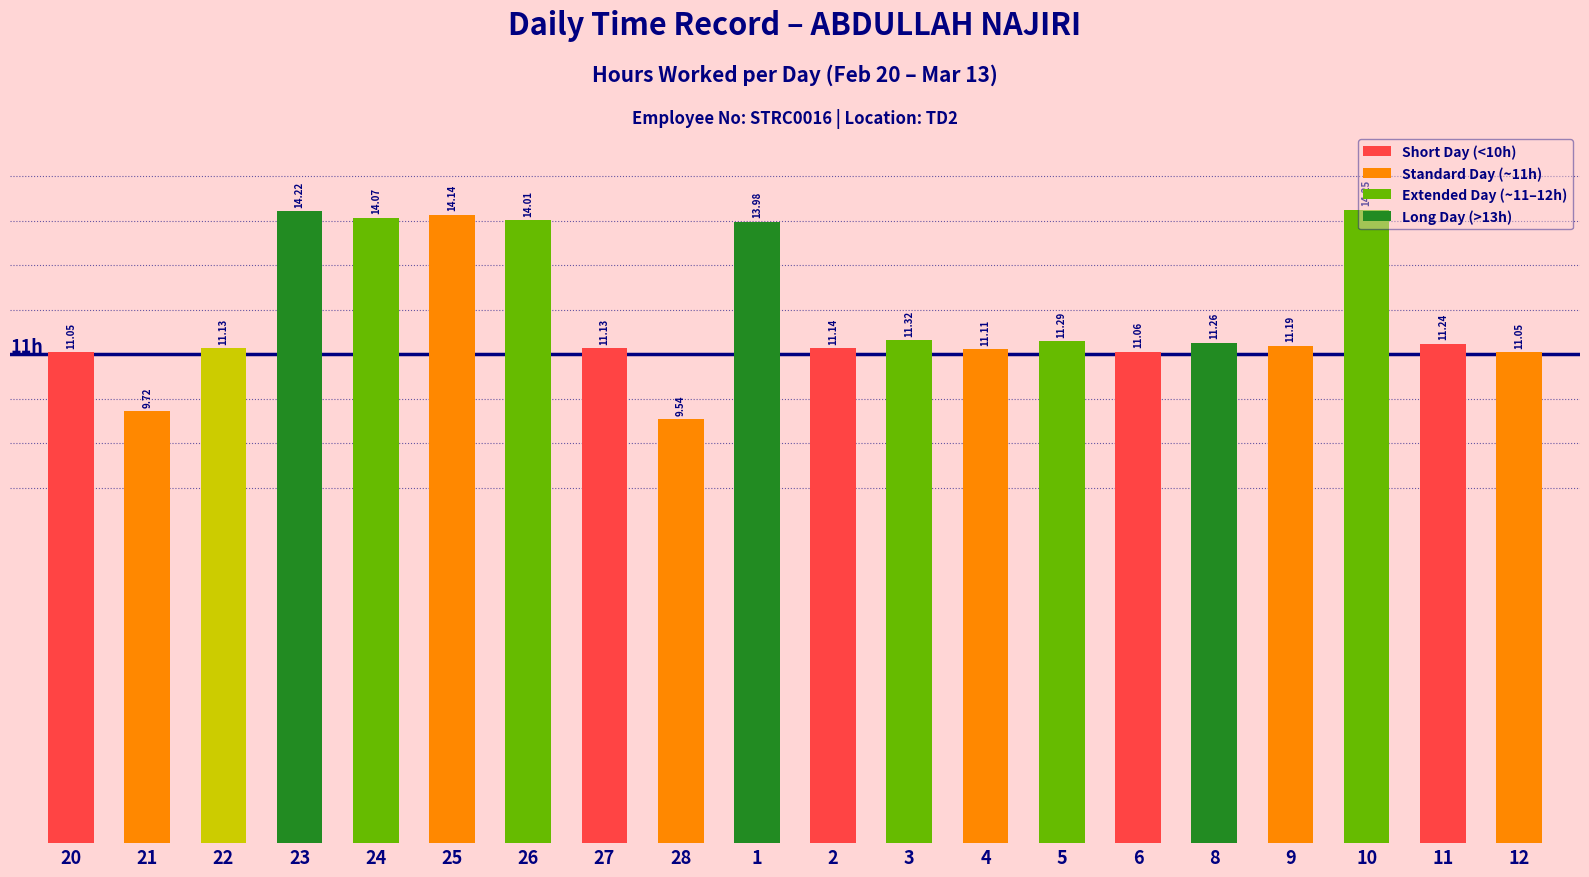

What is the approximate value at 2?

11.1